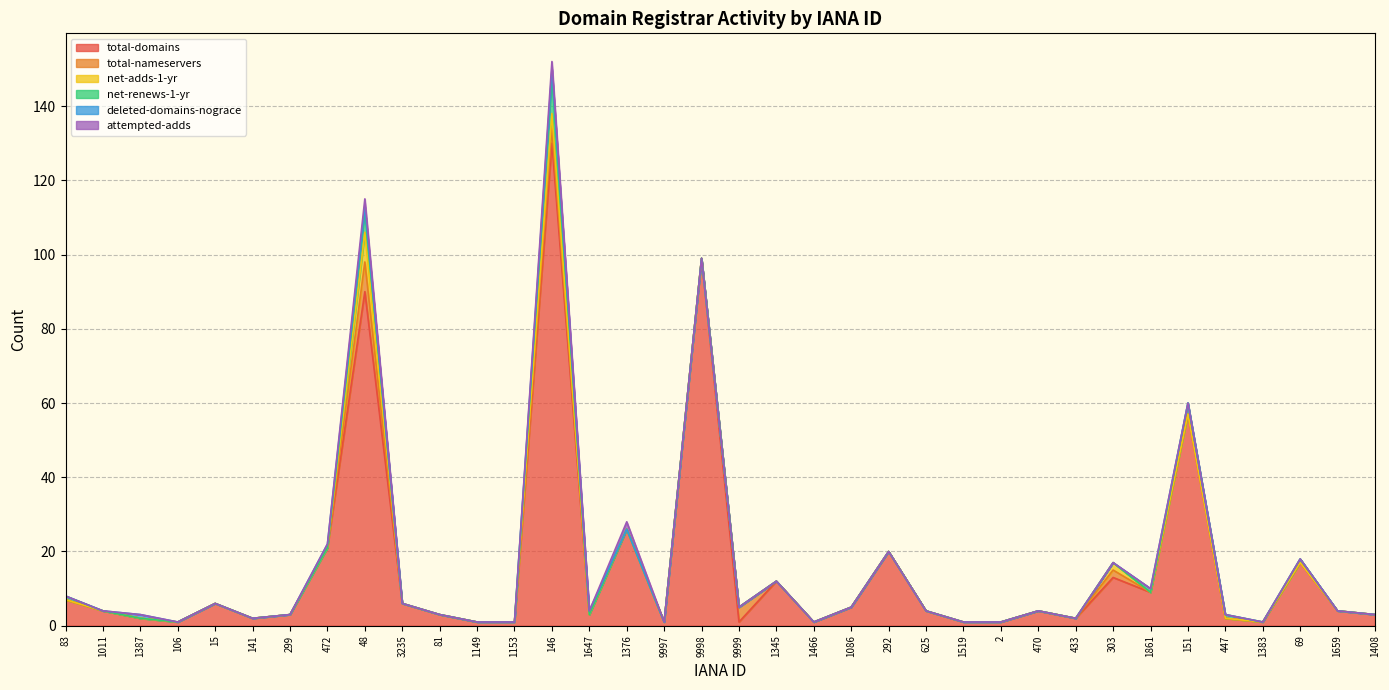

At 1466, list the series in order from smallest to largest.

total-nameservers, net-adds-1-yr, net-renews-1-yr, deleted-domains-nograce, attempted-adds, total-domains